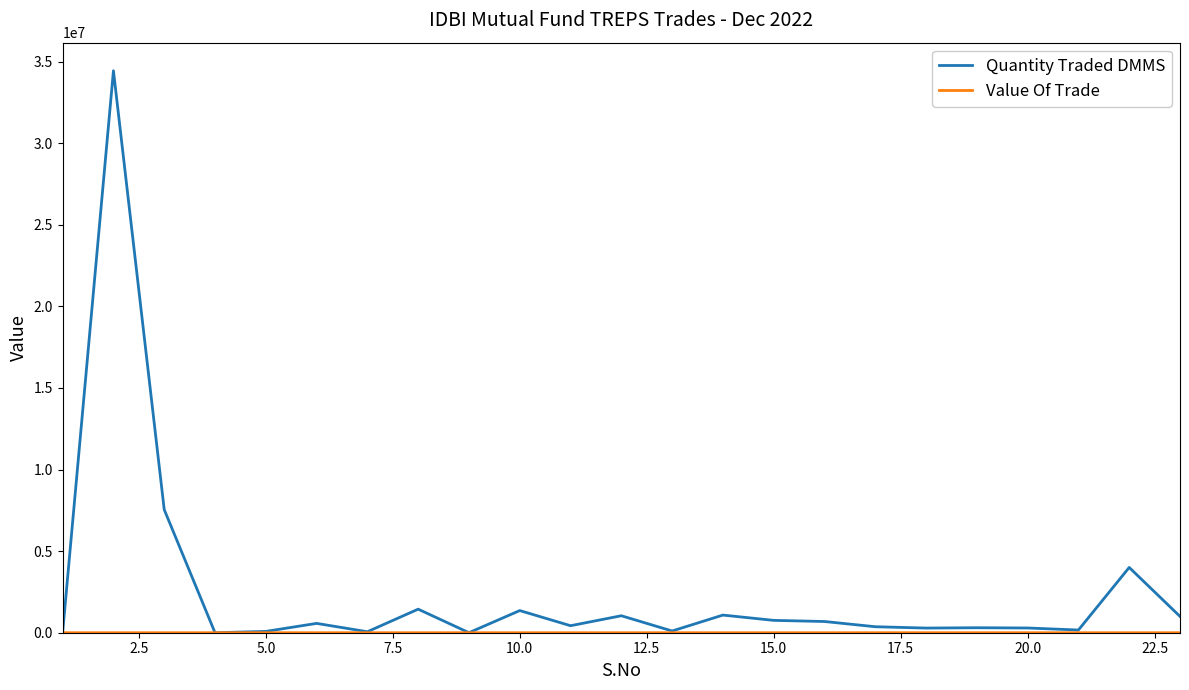

Which series has the widest spread of values?

Quantity Traded DMMS